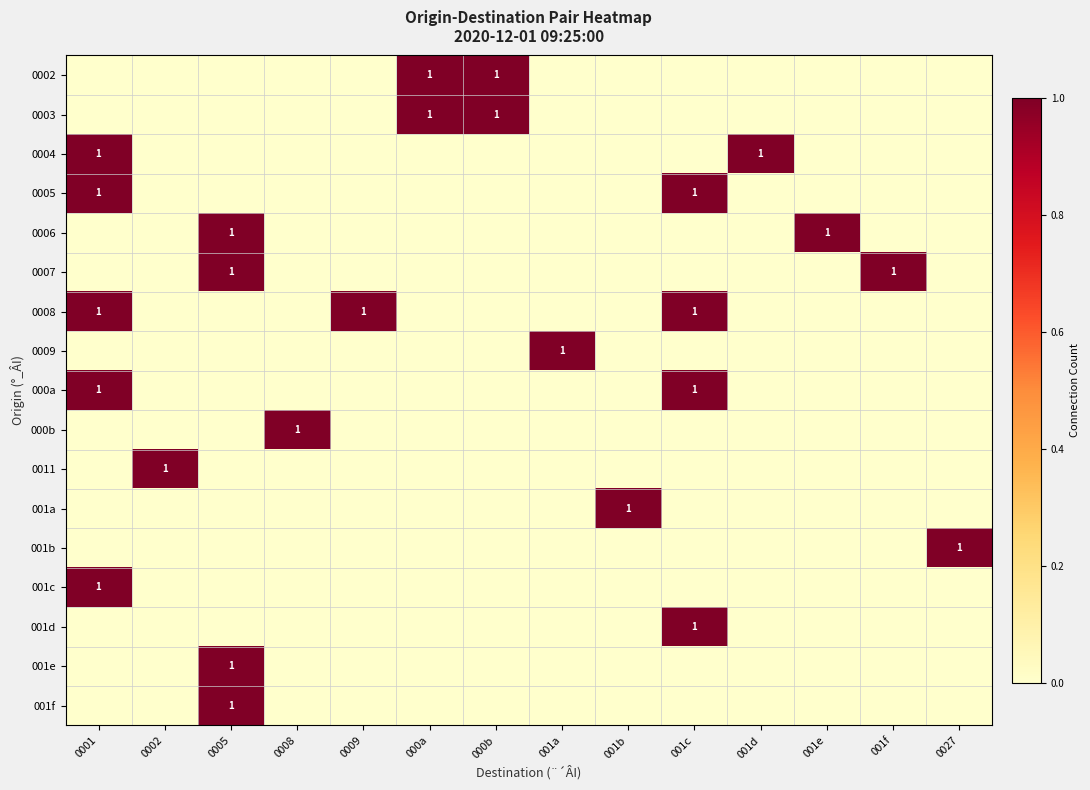

What is the spread (max minus min) of values at 0001?

1